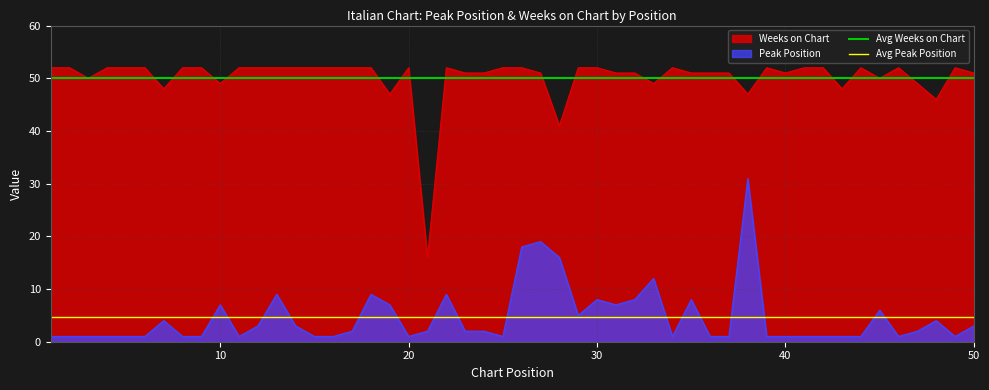

What is the average value of the Avg Peak Position series?

4.6